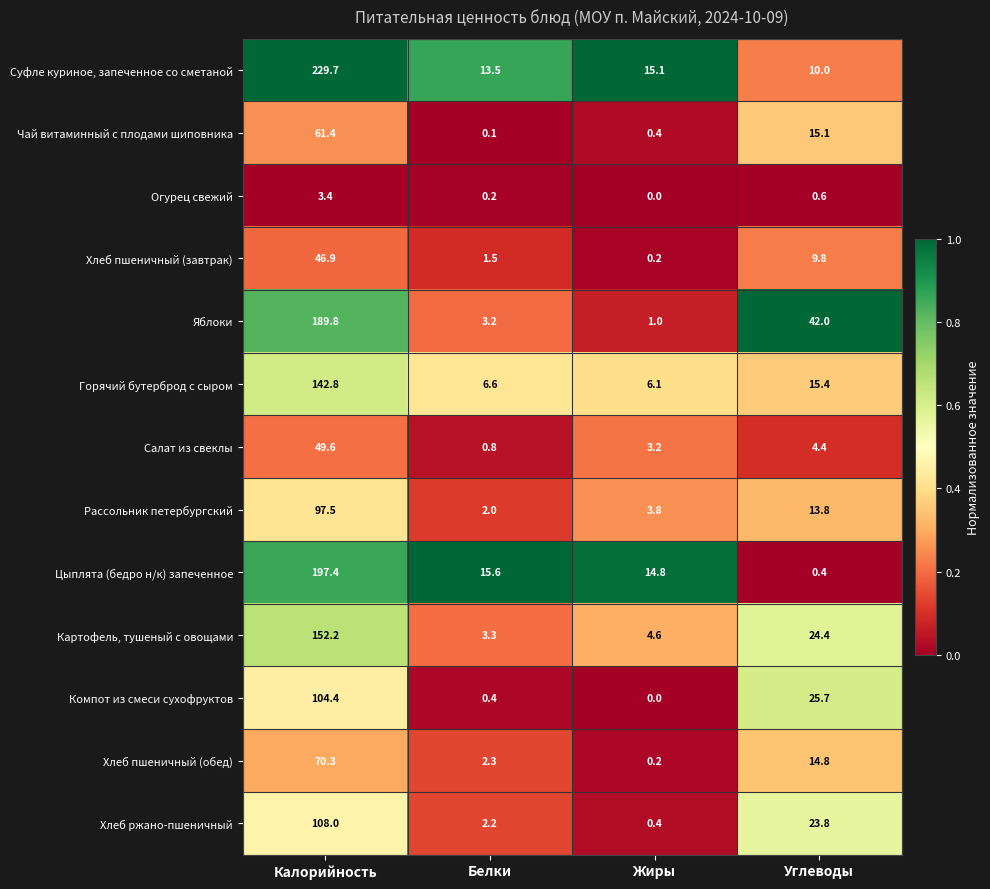

What is the approximate value of Хлеб пшеничный (завтрак) at Белки?

1.5